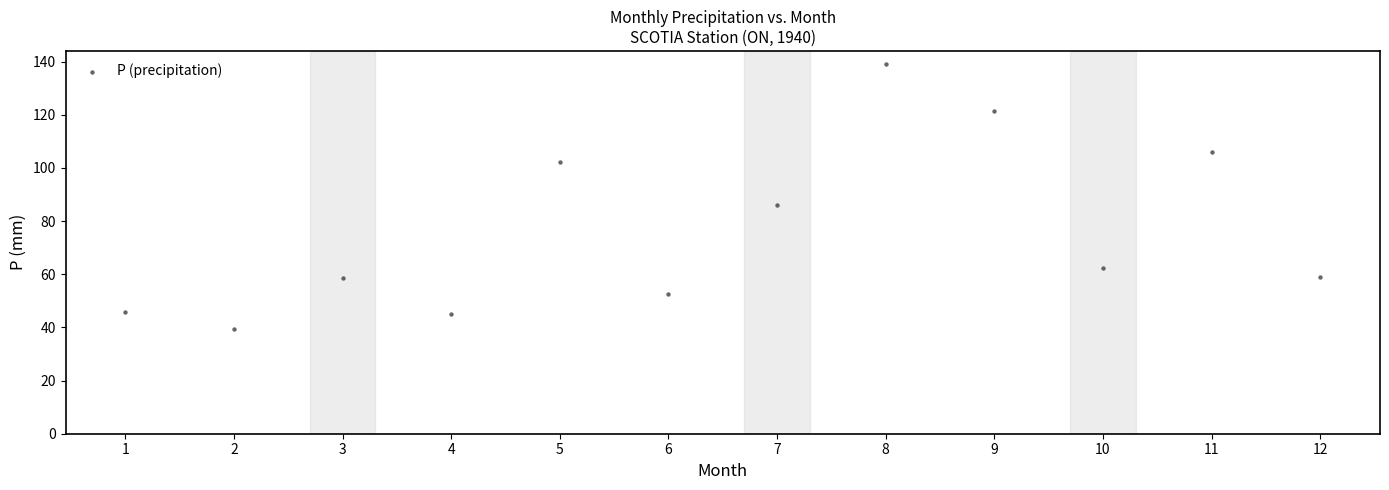

What Y value in the scatter plot is closest to 89?

86.0